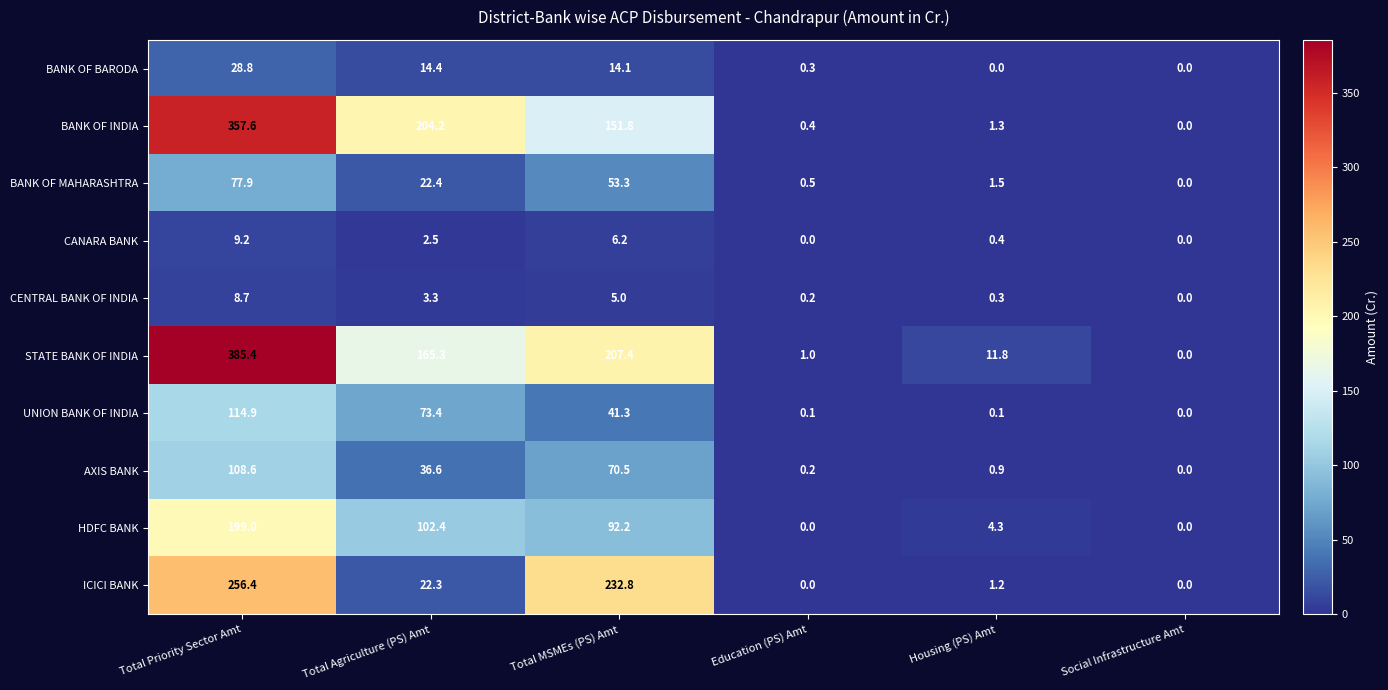

How many data points in BANK OF MAHARASHTRA are less than 22?

3